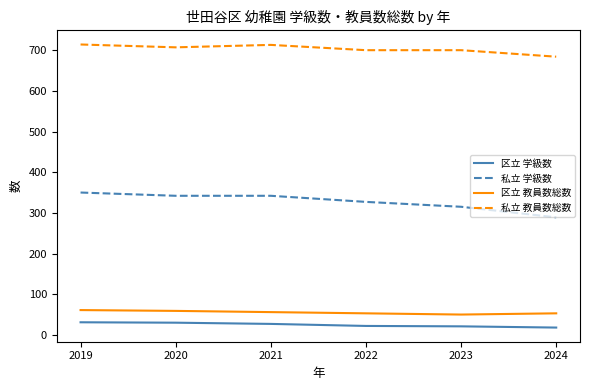

At how many categories does at least one series exceed 220?

6